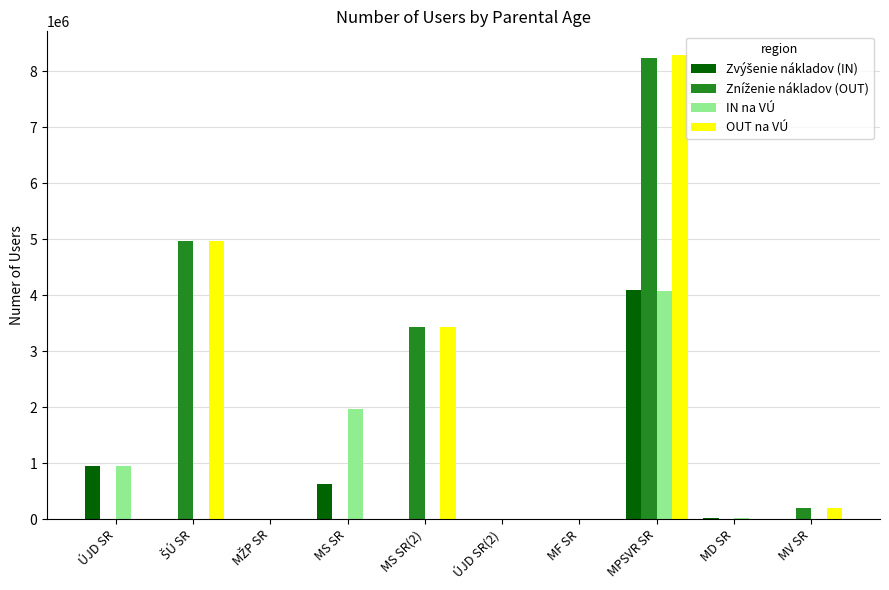

True or false: IN na VÚ has a value of 3278368 at MS SR.

False